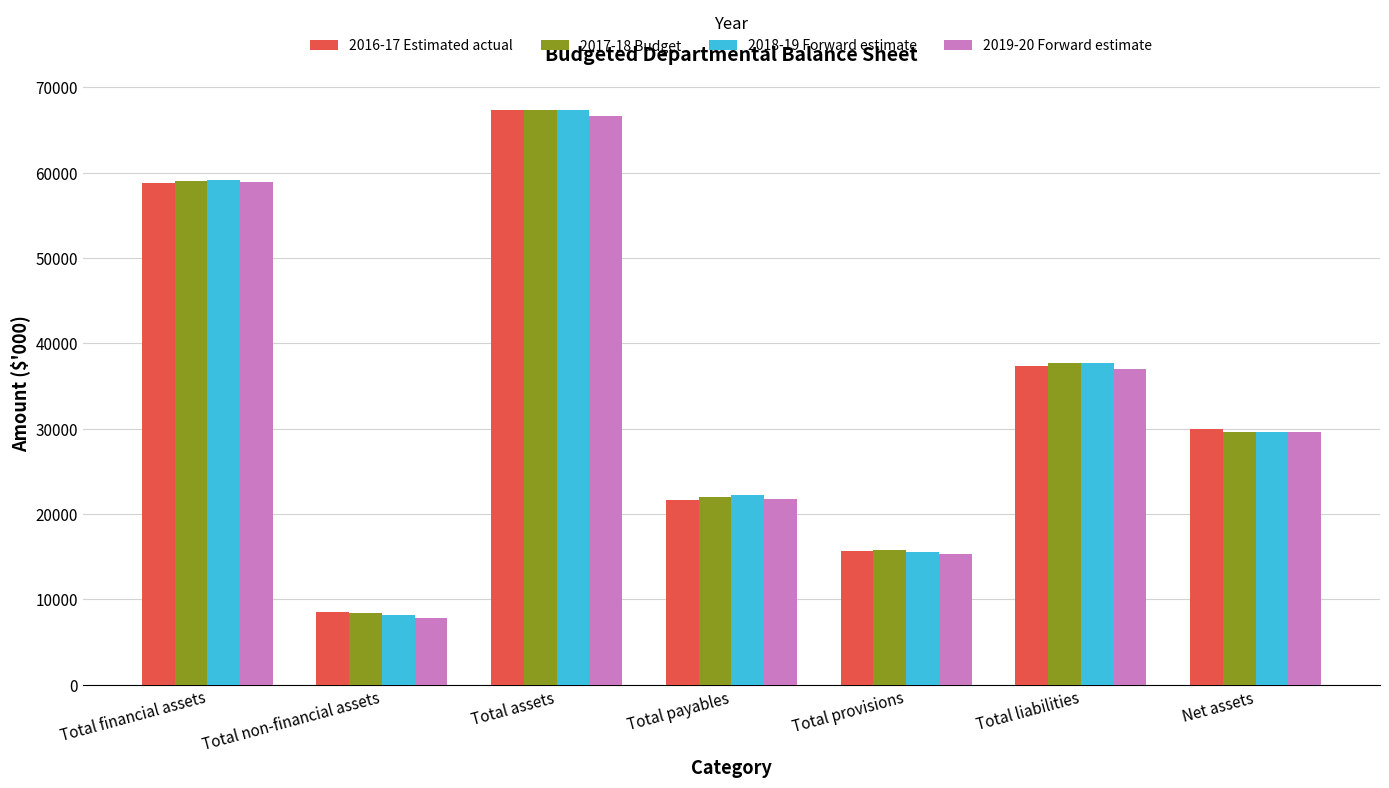

Between Total payables and Total provisions, which series saw the biggest shift?

2018-19 Forward estimate